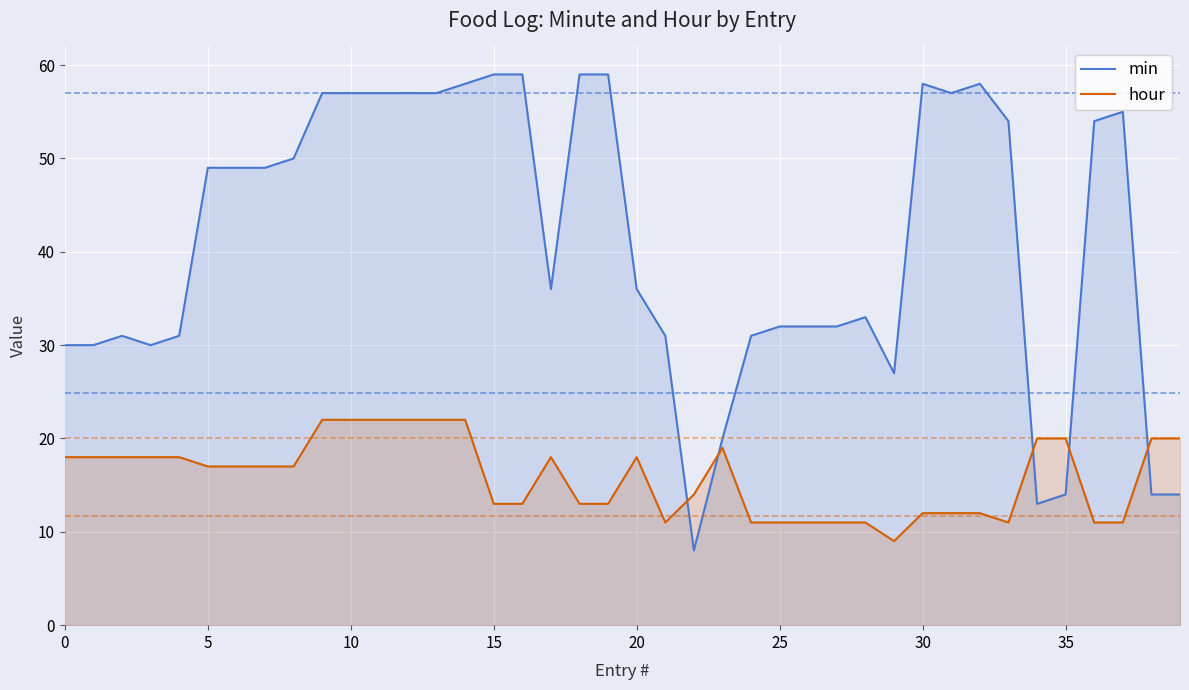

What is the average value of the min series?

41